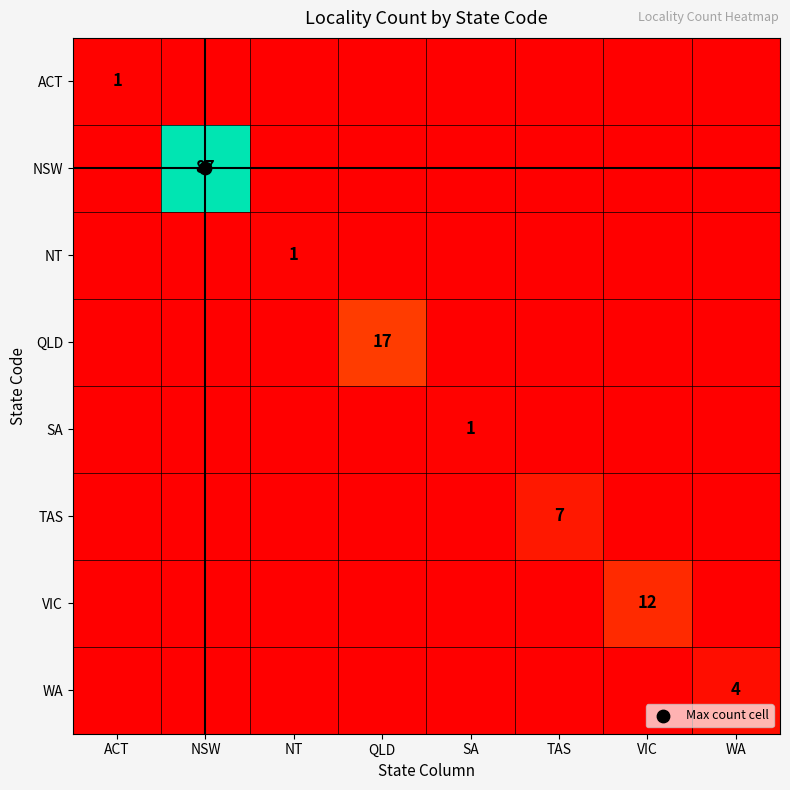

At which category is the sum across all series the highest?

NSW